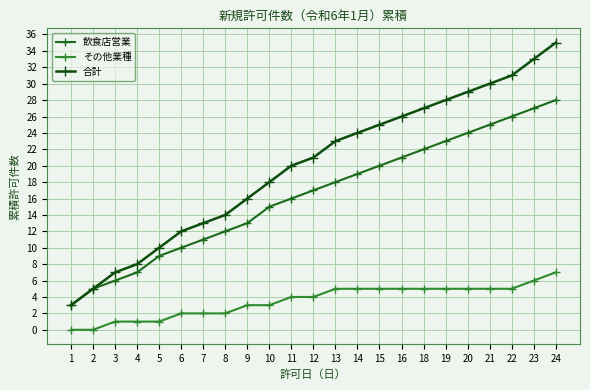

Is the value of その他業種 at 20 greater than the value of 飲食店営業 at 23?

No